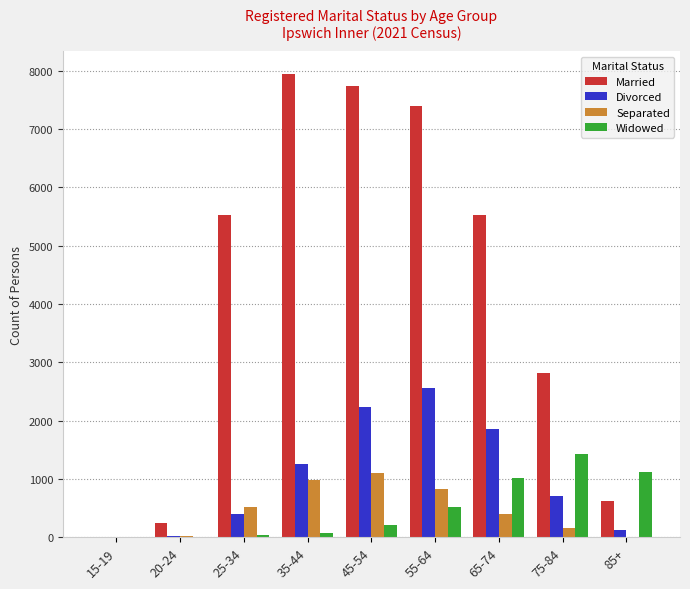

Which series changed the most between 15-19 and 75-84?

Married